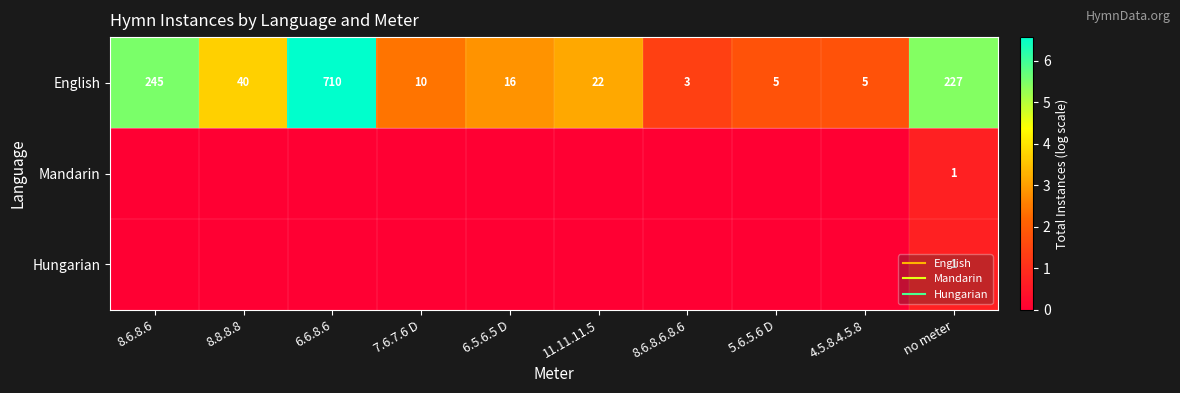

Which category has the highest value in the Hungarian series?

no meter